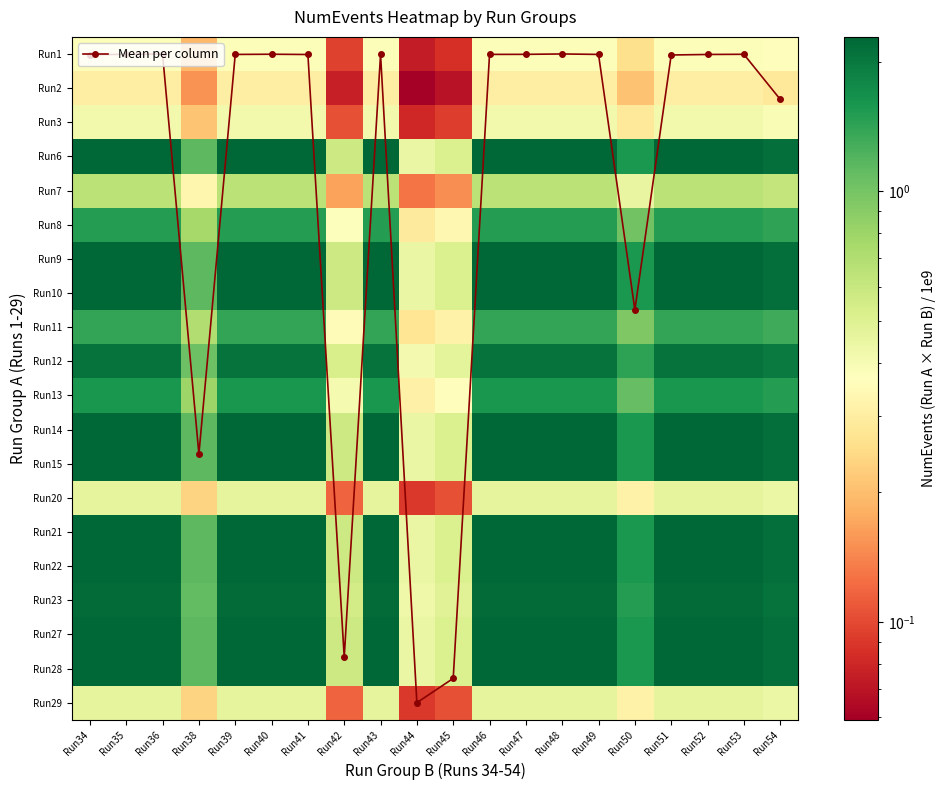

Which series has the widest spread of values?

Mean per column